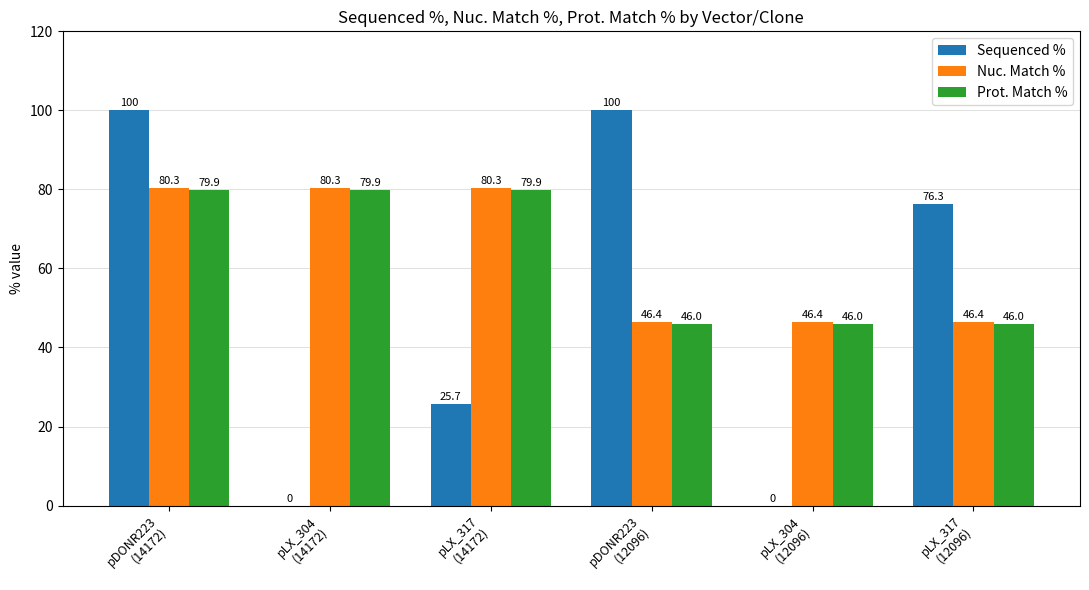

What are all the series names shown in the legend?

Sequenced %, Nuc. Match %, Prot. Match %